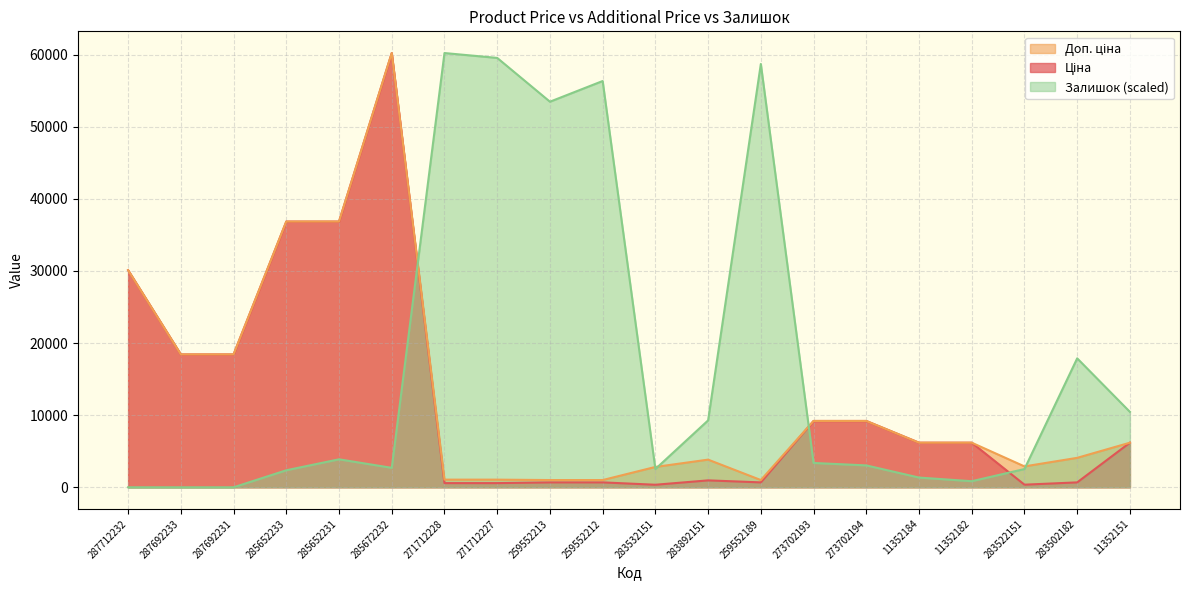

What is the value of the Ціна point at the 13th from the left?

679.8